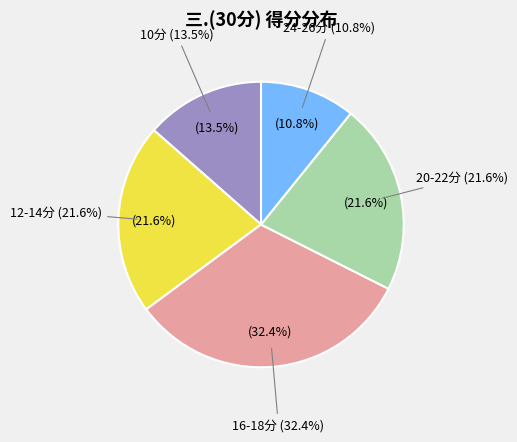

Is there a majority slice in this chart?

No